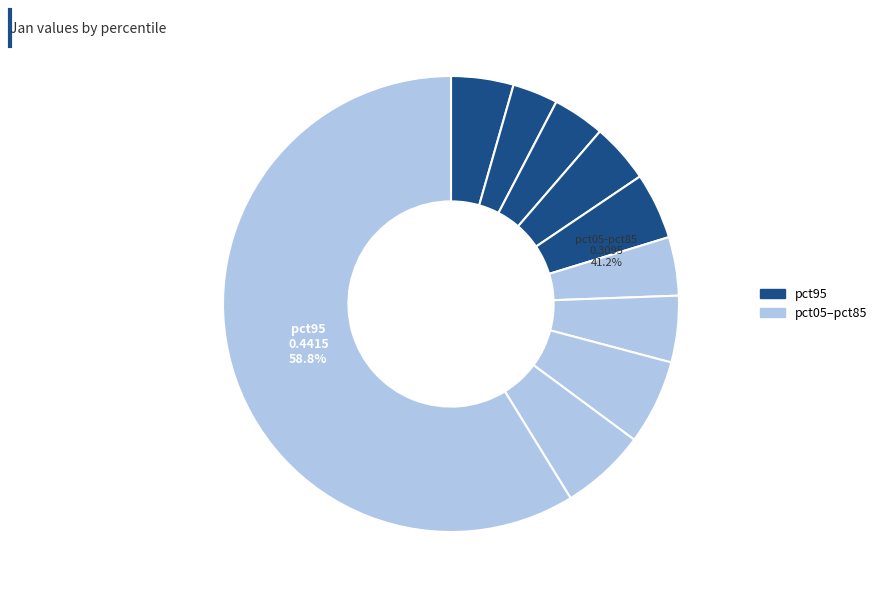

Does pct95 account for over 50% of the chart?

Yes